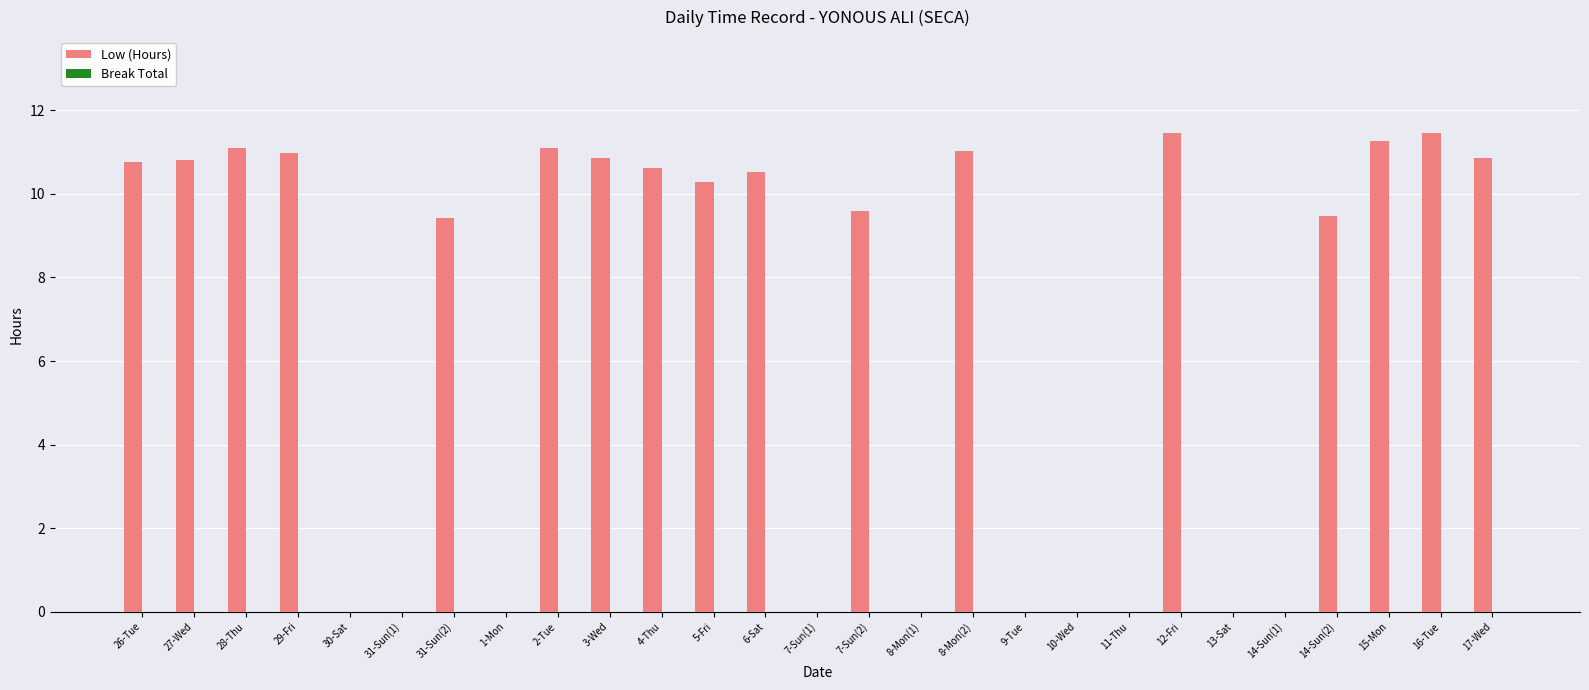

What is the maximum value shown in the chart?

11.5